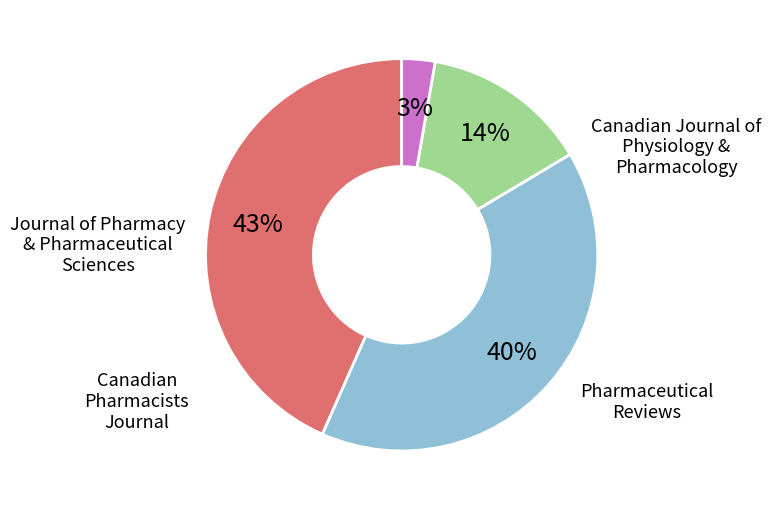

Is there any slice that represents more than half of the pie?

No